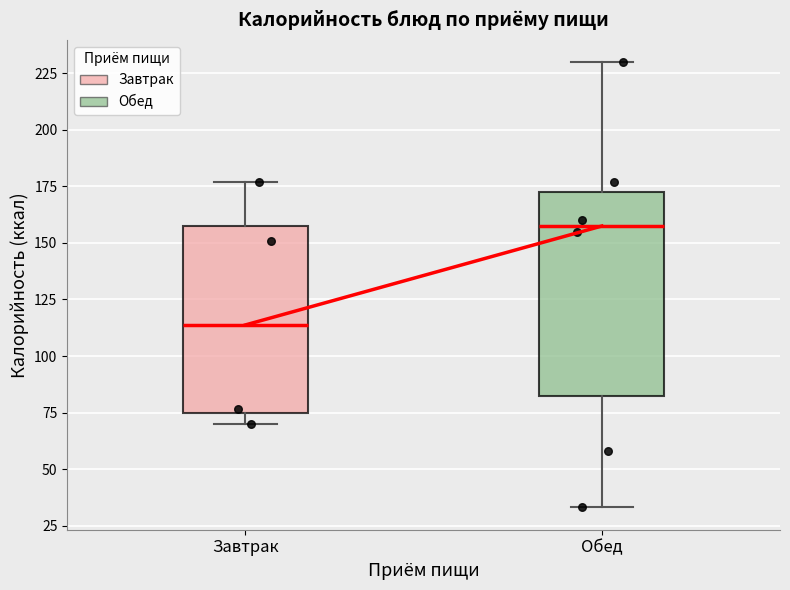

Reading left to right, transcribe this box plot: for each box, give where its median line is, the range the box spans, and where its two whiskers end, as read against the y-axis. The values are not printed on the chart, so give them approximately, as read against the axis.

Завтрак: median 115, box 75 to 160, whiskers 70 to 175
Обед: median 160, box 80 to 175, whiskers 35 to 230